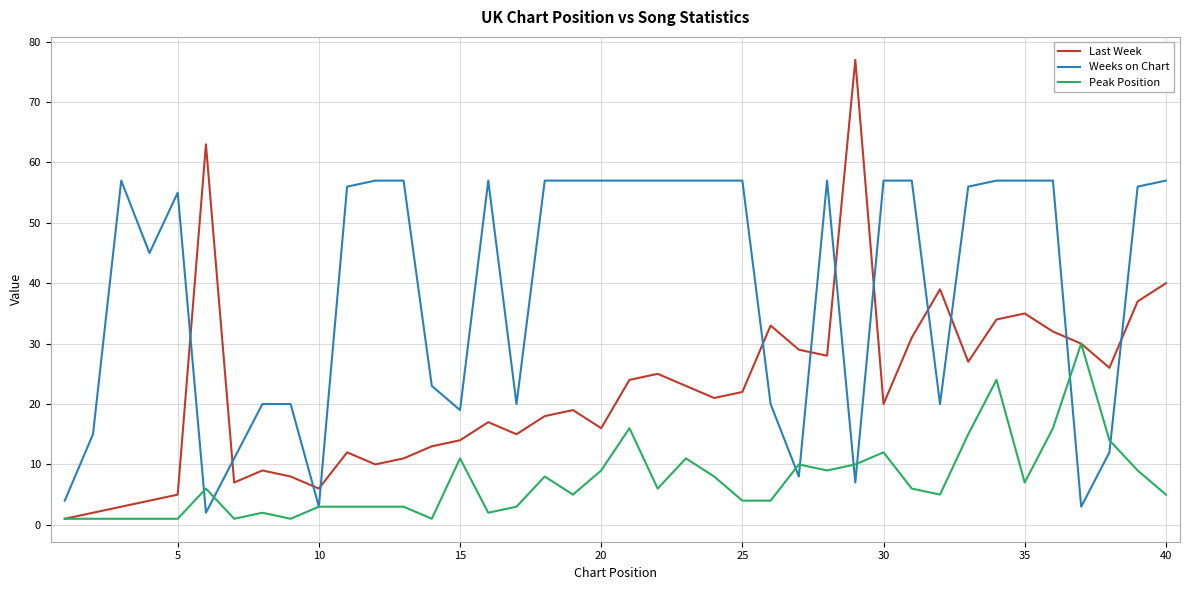

Is this an area chart (filled region under the line)?

No